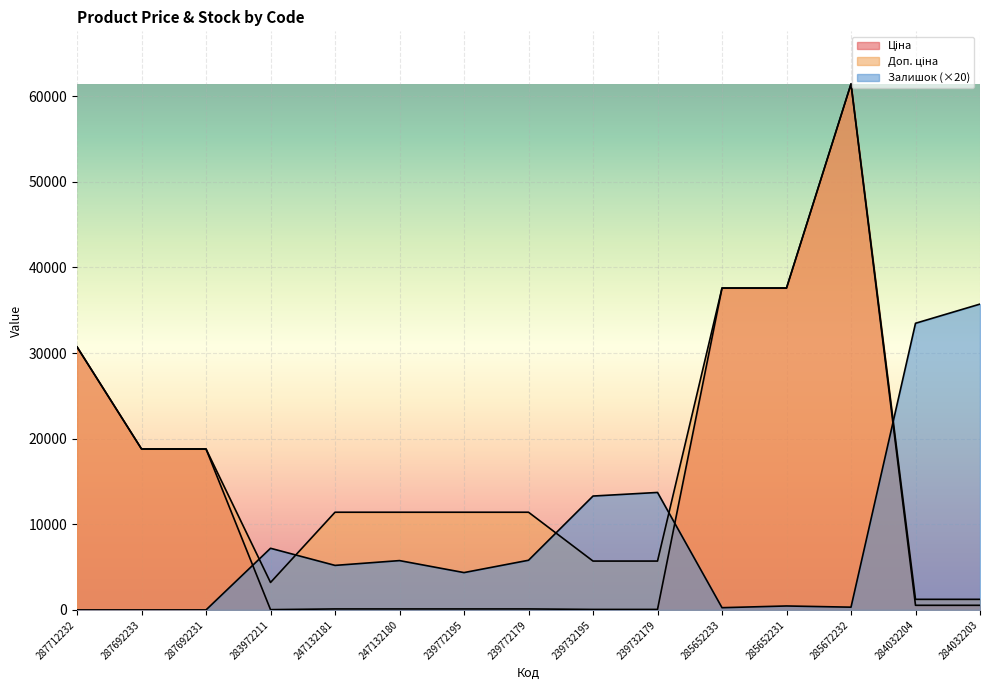

Where is Ціна nearest to the value 30733?

287712232